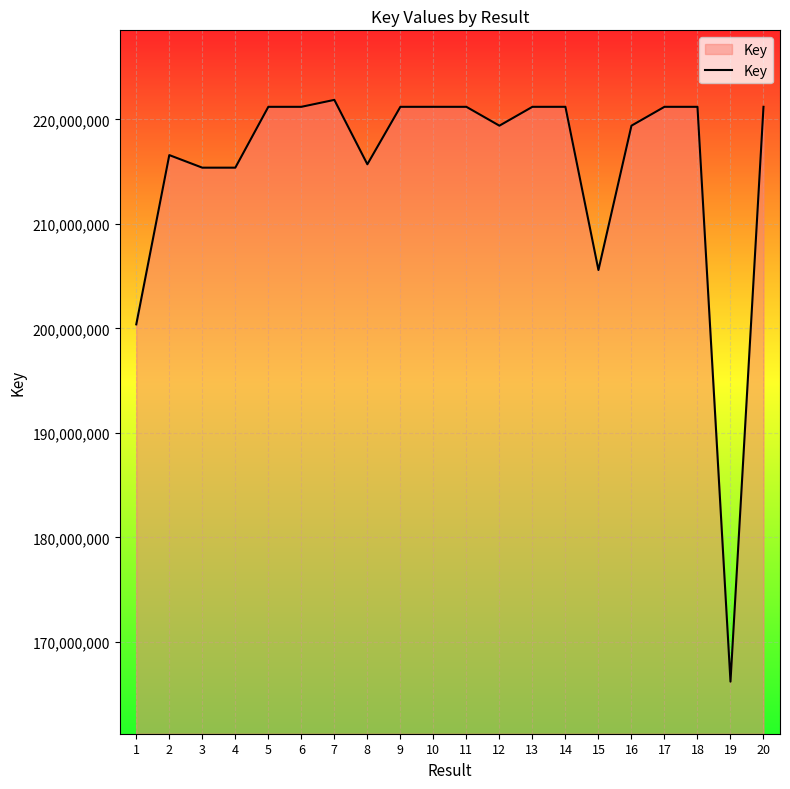

Read the value at 9.

221203341